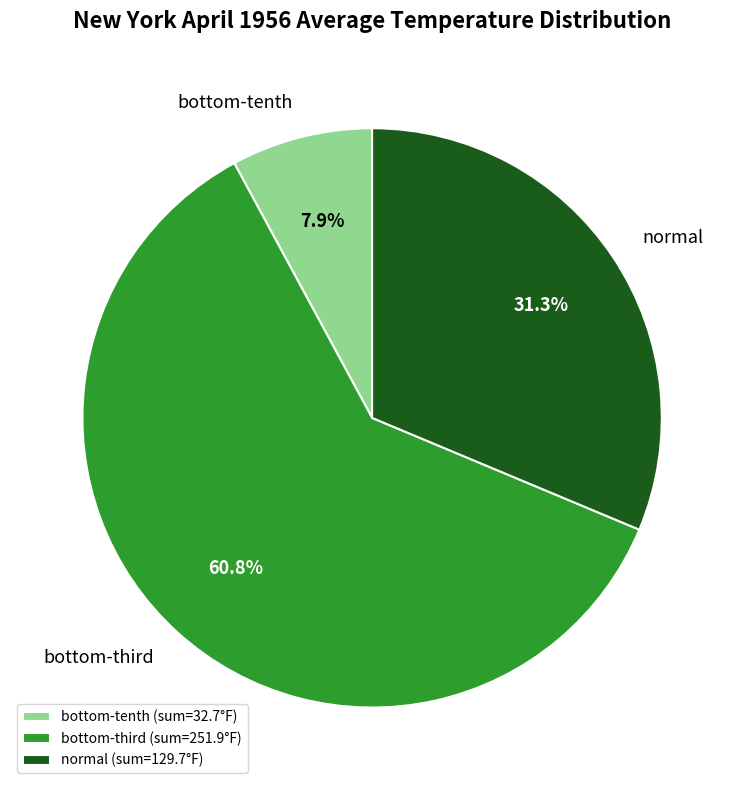

Count the number of slices in the pie.

3